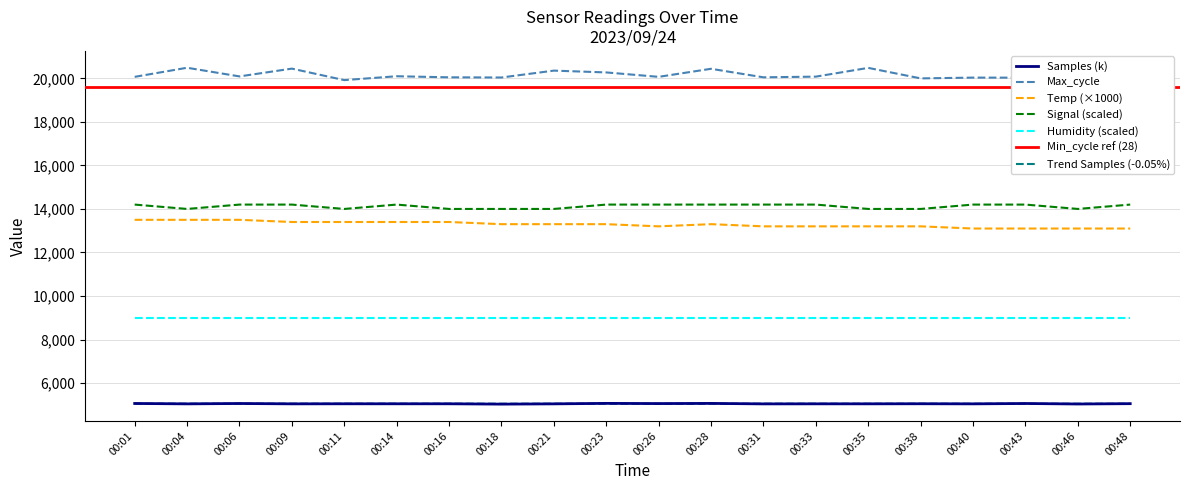

True or false: Samples has a value of 5055.9 at 00:26.

True